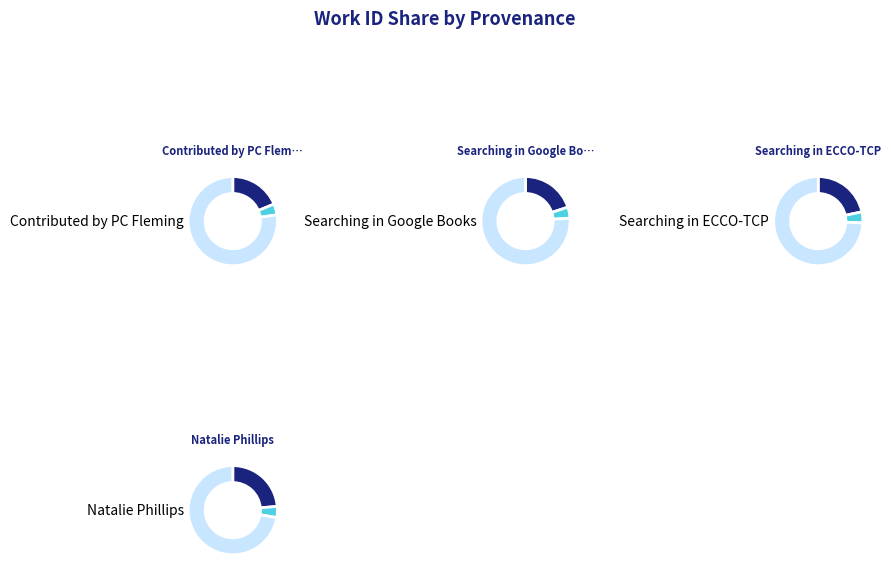

What is the ratio of the value at Contributed by PC Fleming to the value at Searching in ECCO-TCP?

0.9